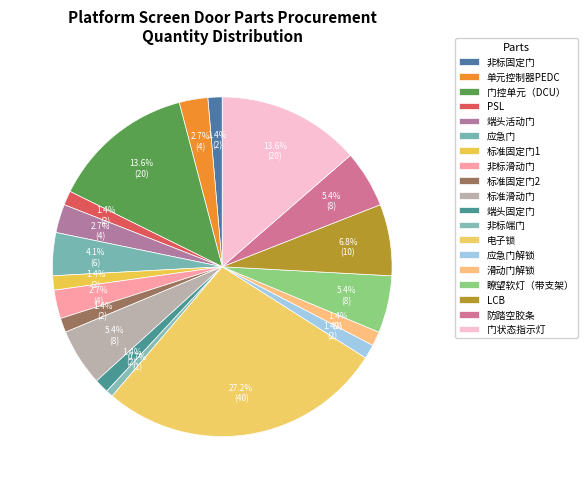

Which has a higher value, 滑动门解锁 or 防踏空胶条?

防踏空胶条